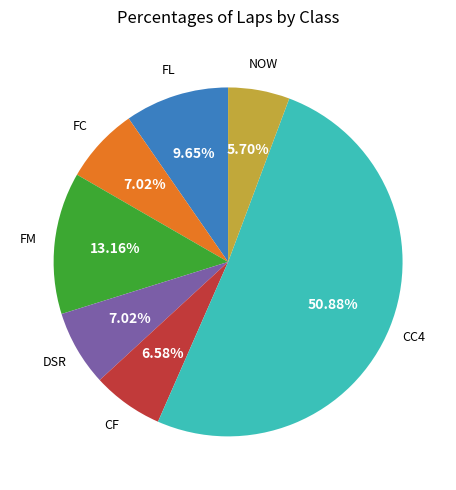

Is there any slice that represents more than half of the pie?

Yes